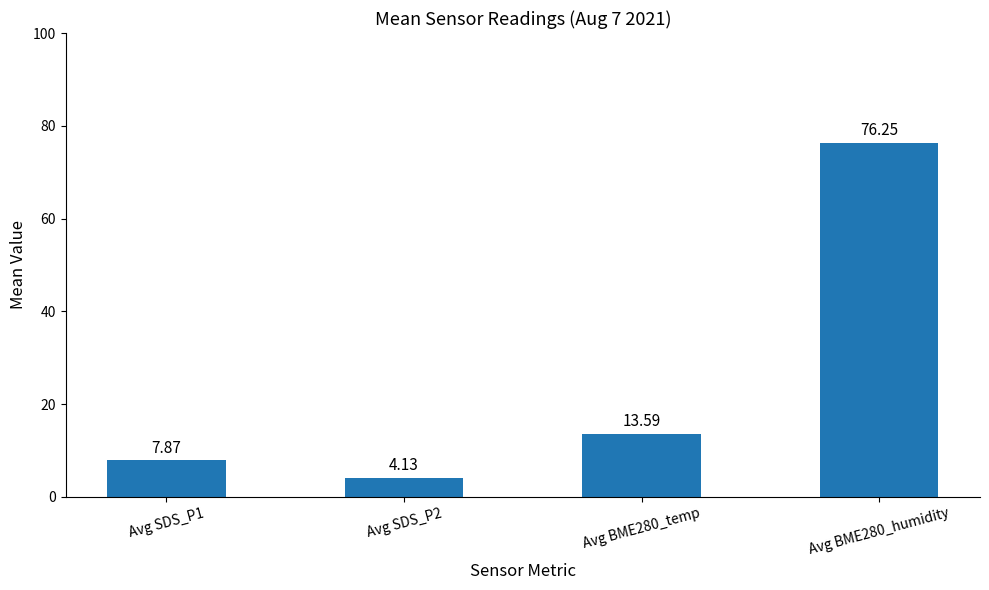

How many bars are there in total?

4